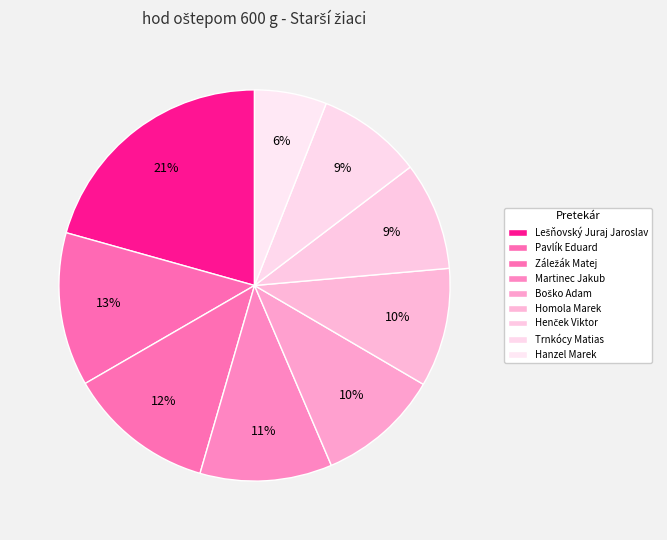

What percentage is NOT represented by Pavlík Eduard?

87.3%